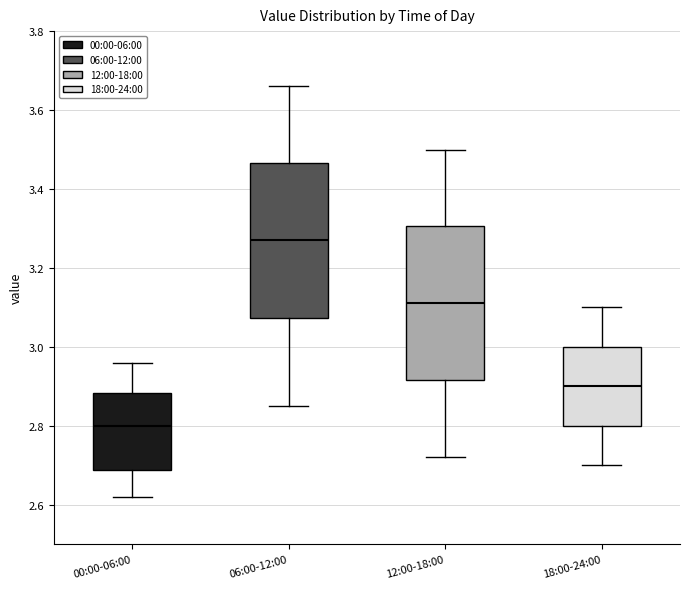

Reading left to right, transcribe this box plot: for each box, give where its median line is, the range the box spans, and where its two whiskers end, as read against the y-axis. The values are not printed on the chart, so give them approximately, as read against the axis.

00:00-06:00: median 2.80, box 2.68 to 2.88, whiskers 2.62 to 2.96
06:00-12:00: median 3.28, box 3.08 to 3.46, whiskers 2.86 to 3.66
12:00-18:00: median 3.12, box 2.92 to 3.30, whiskers 2.72 to 3.50
18:00-24:00: median 2.90, box 2.80 to 3.00, whiskers 2.70 to 3.10